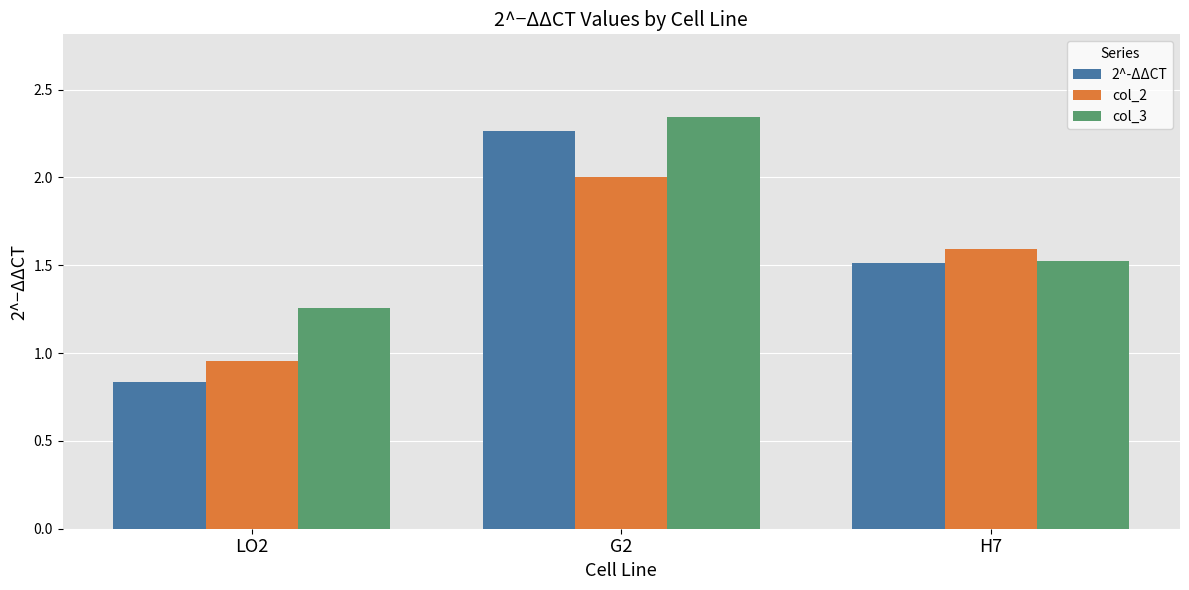

True or false: col_2 has a value of 2.0 at G2.

True